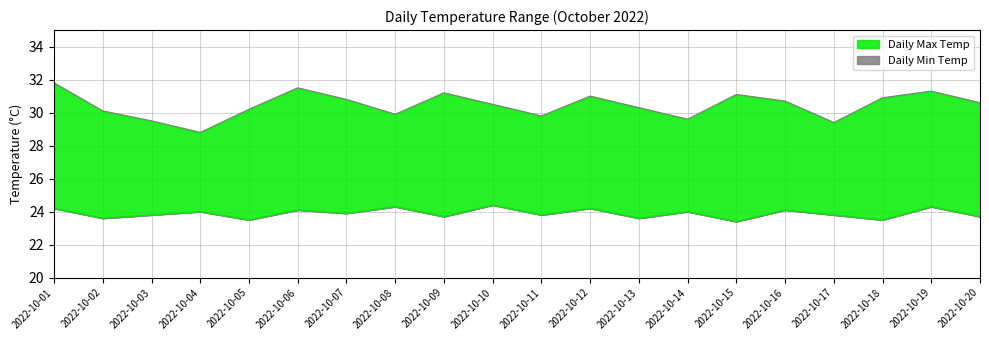

Is the value of Daily Min Temp at 2022-10-05 greater than the value of Daily Max Temp at 2022-10-08?

No